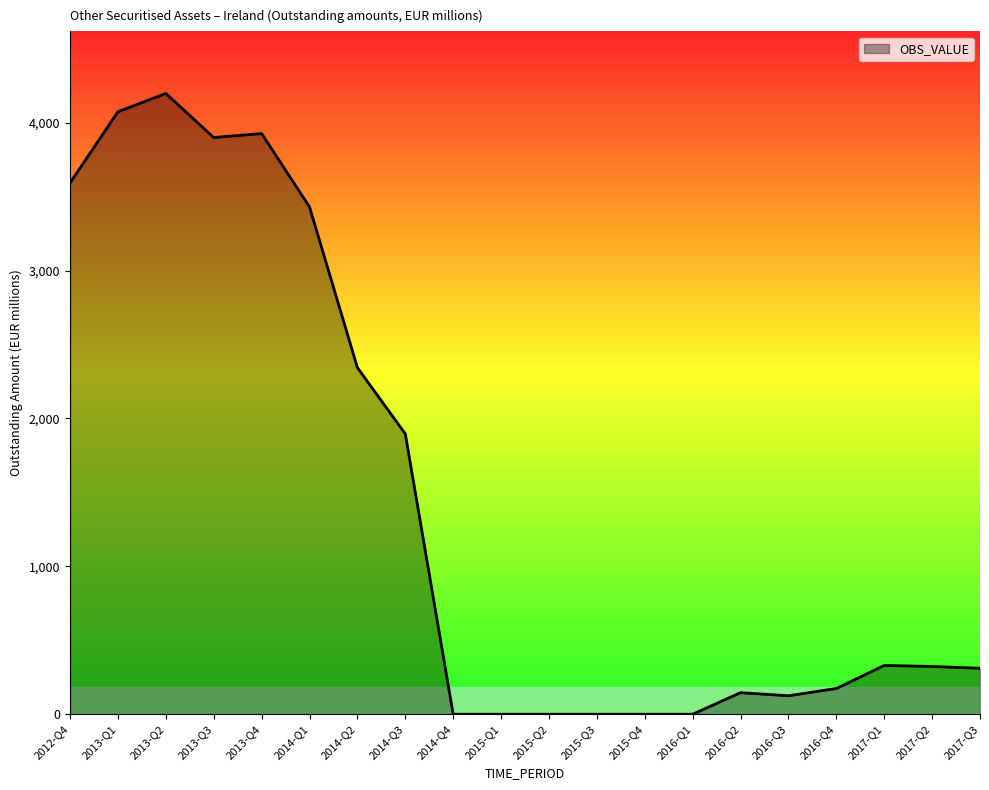

At which category does the data reach its first local peak?

2013-Q2